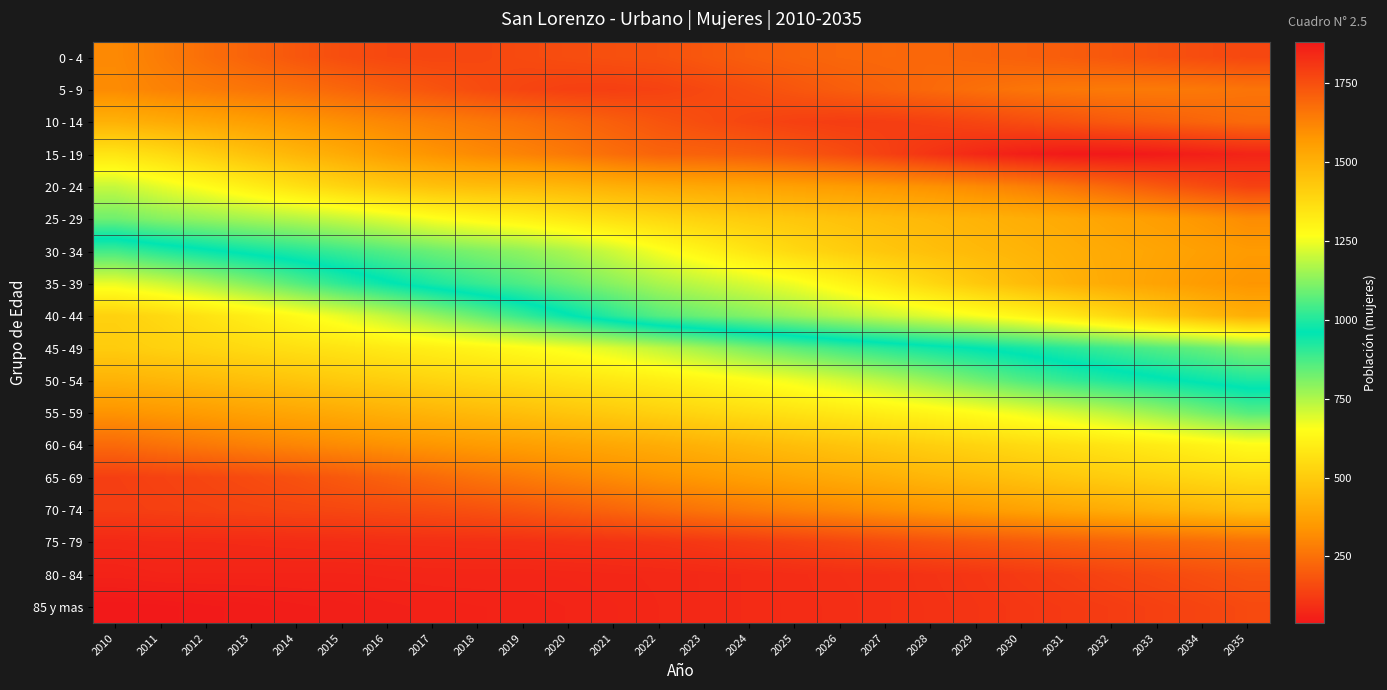

What is the total value across all series at 2016?

14489